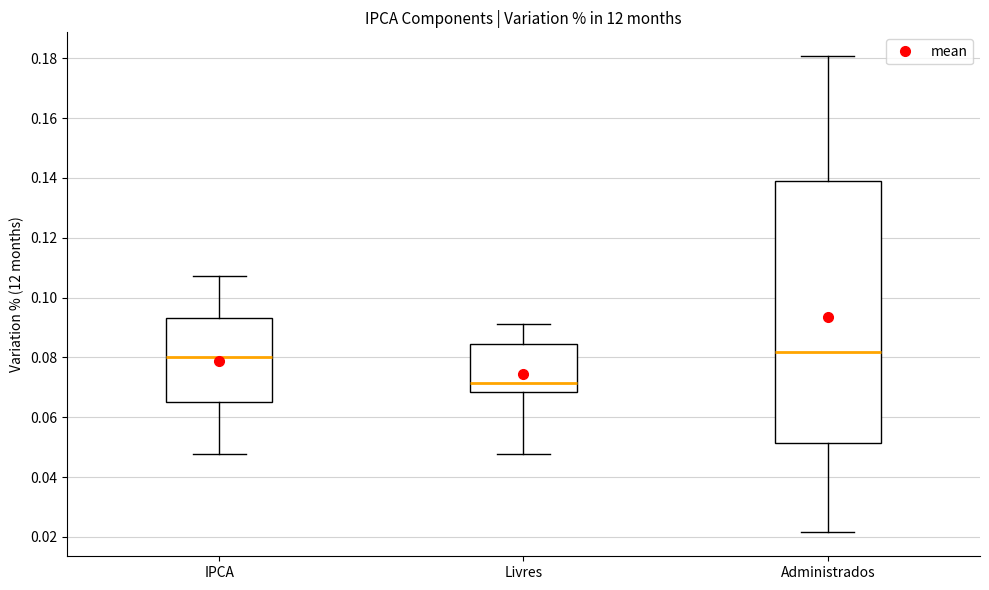

Where does the upper whisker of the box for Livres end on the y-axis? The values are not printed on the chart, so give them approximately, as read against the axis.

0.092